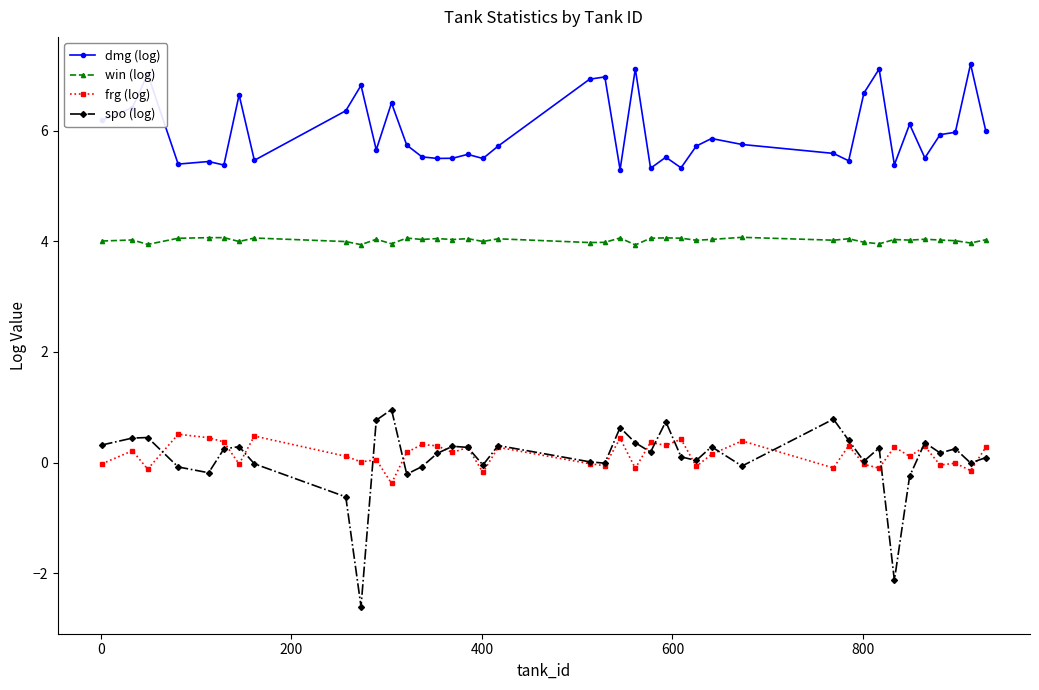

At how many categories does at least one series exceed -1?

40